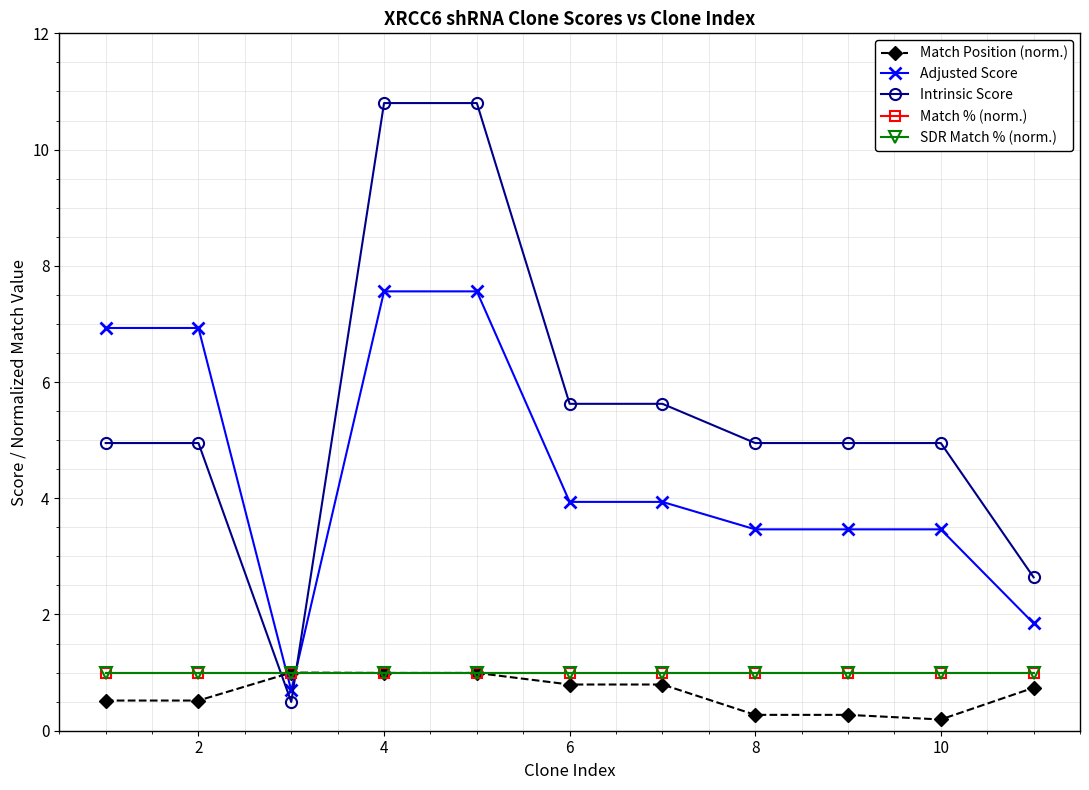

Is this an area chart (filled region under the line)?

No